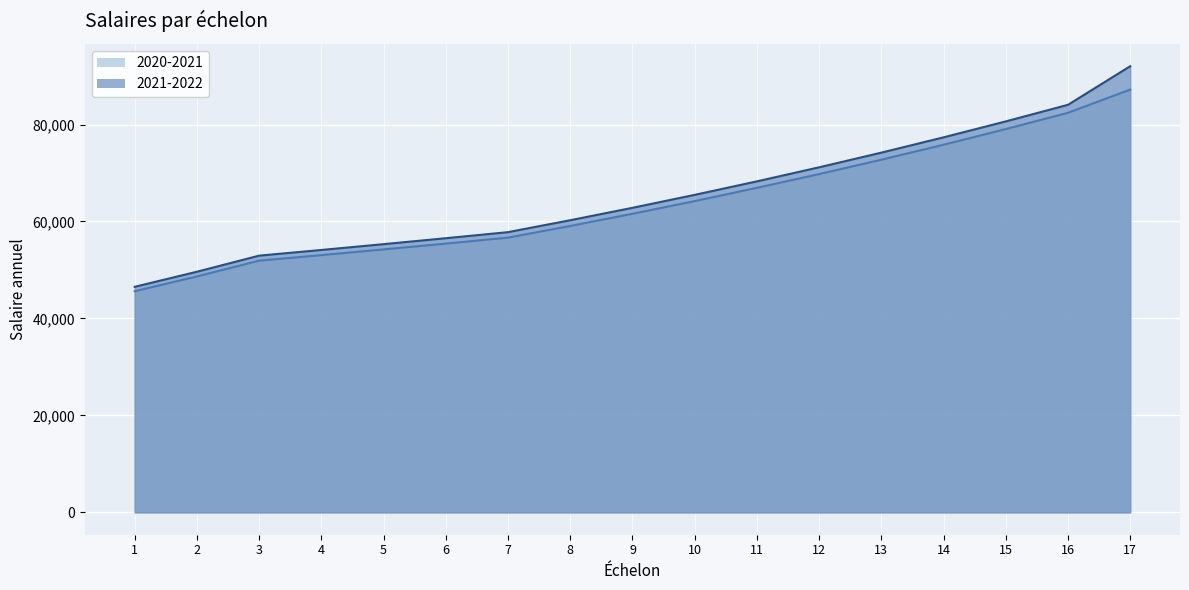

What is the value of the 2021-2022 point at the 6th from the left?

56550